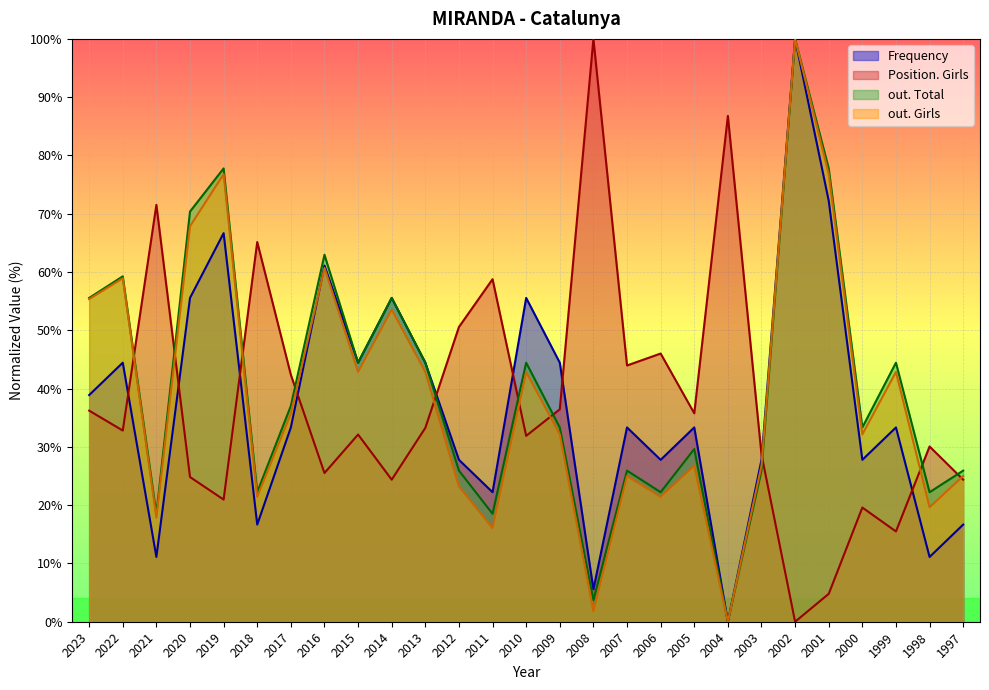

Is the value of Position. Girls at 2002 greater than the value of Frequency at 2018?

No